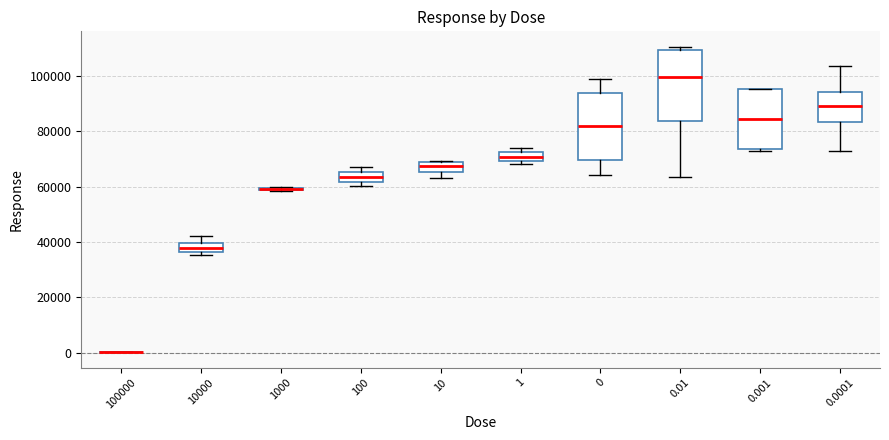

Where is the upper edge of the box at x = 10000 on the y-axis? The values are not printed on the chart, so give them approximately, as read against the axis.

40000